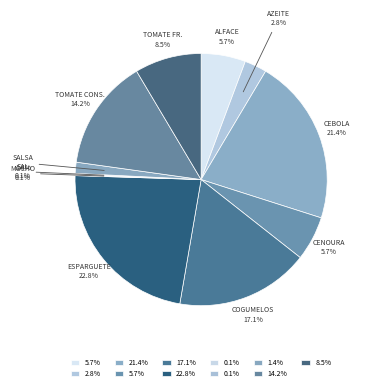

Is there any slice that represents more than half of the pie?

No